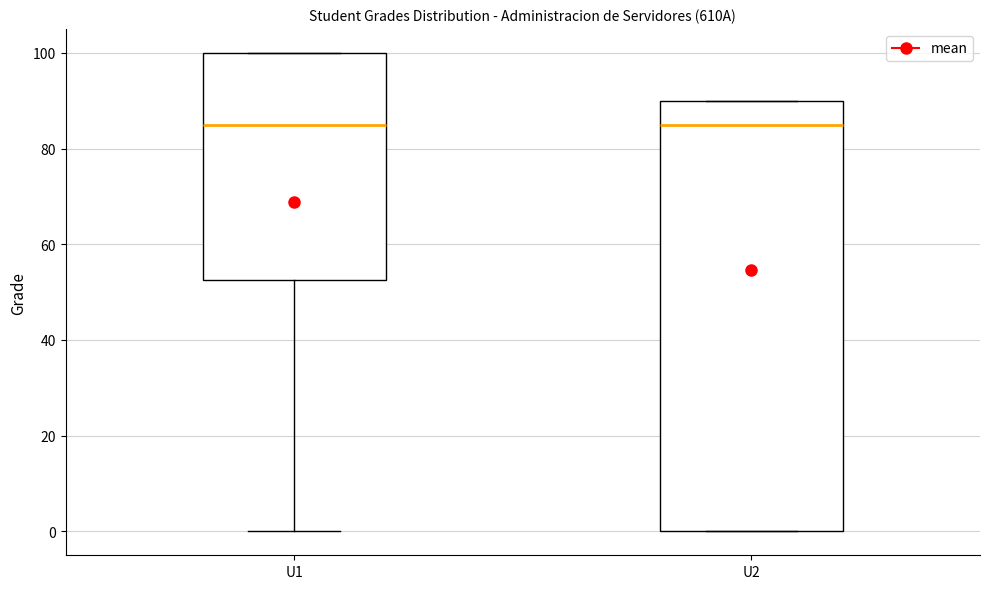

Reading left to right, read every box against the y-axis: the position of its median line, the range the box covers, and the ends of its whiskers. The values are not printed on the chart, so give them approximately, as read against the axis.

U1: median 86, box 52 to 100, whiskers 0 to 100
U2: median 86, box 0 to 90, whiskers 0 to 90